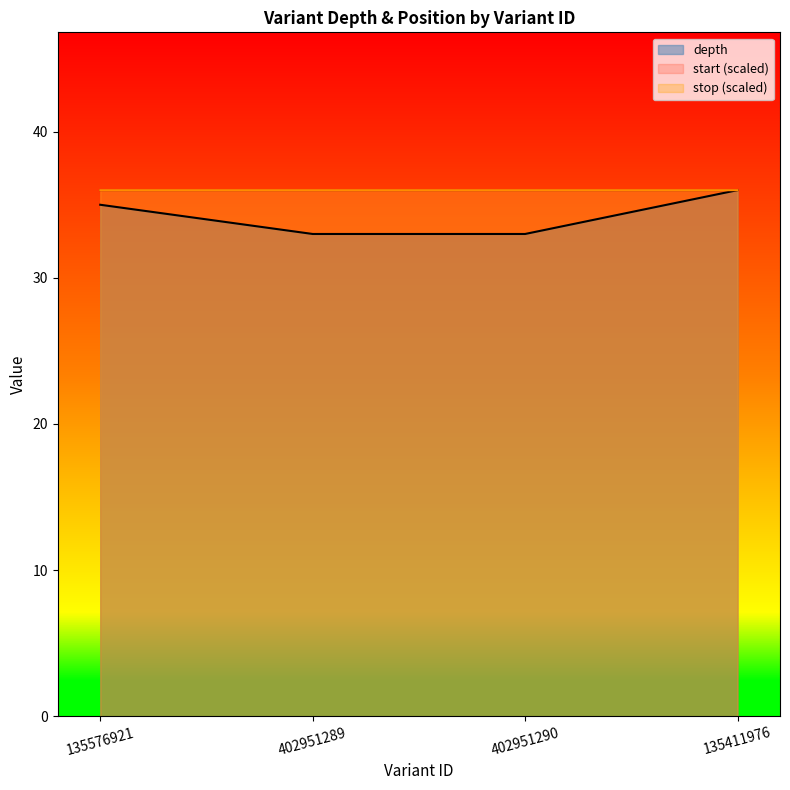

At how many categories does at least one series exceed 33?

4